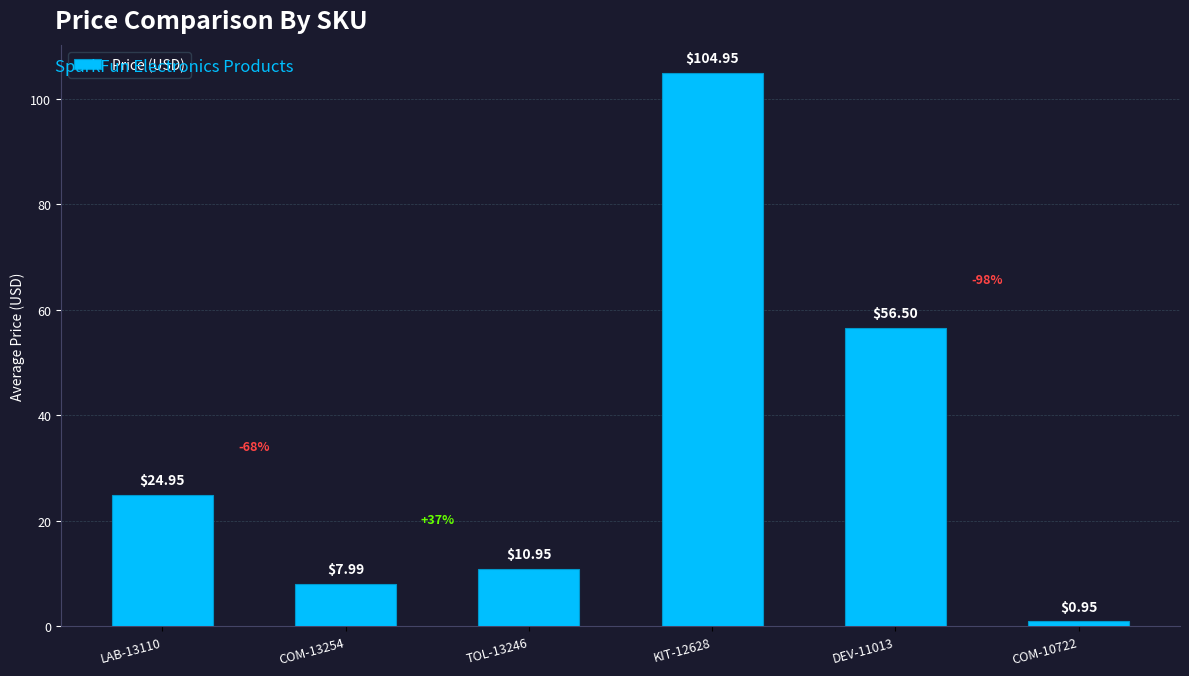

What is the label of the 5th bar from the right?

COM-13254